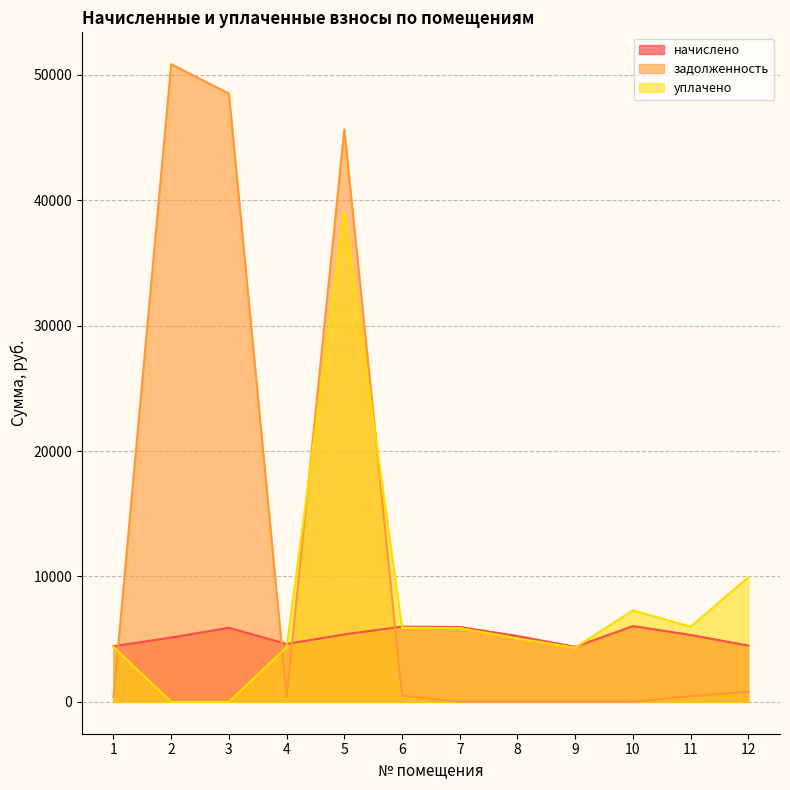

Which series ends up on top after the final intersection of начислено and задолженность?

начислено